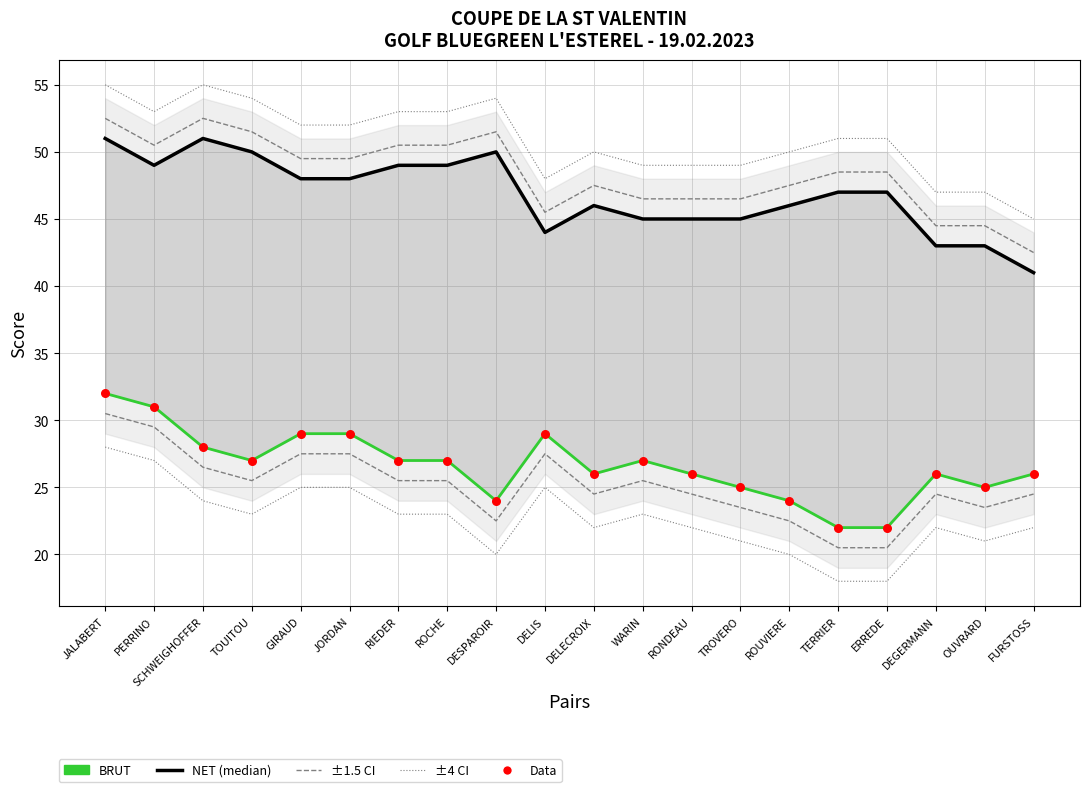

Which series has the largest Y range (max minus min)?

NET (median)